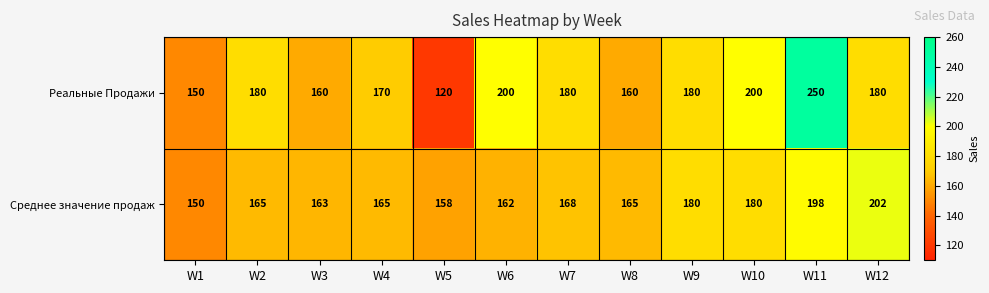

What is the total value across all series at W9?

360